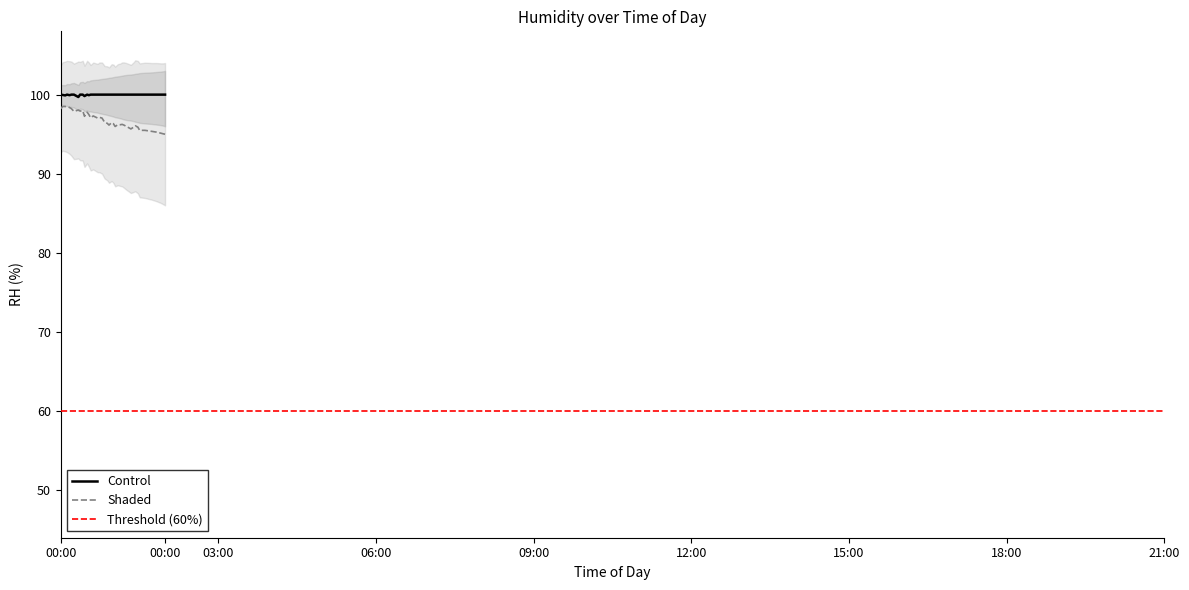

The value of humidity at 19 is 163.2. True or false?

False